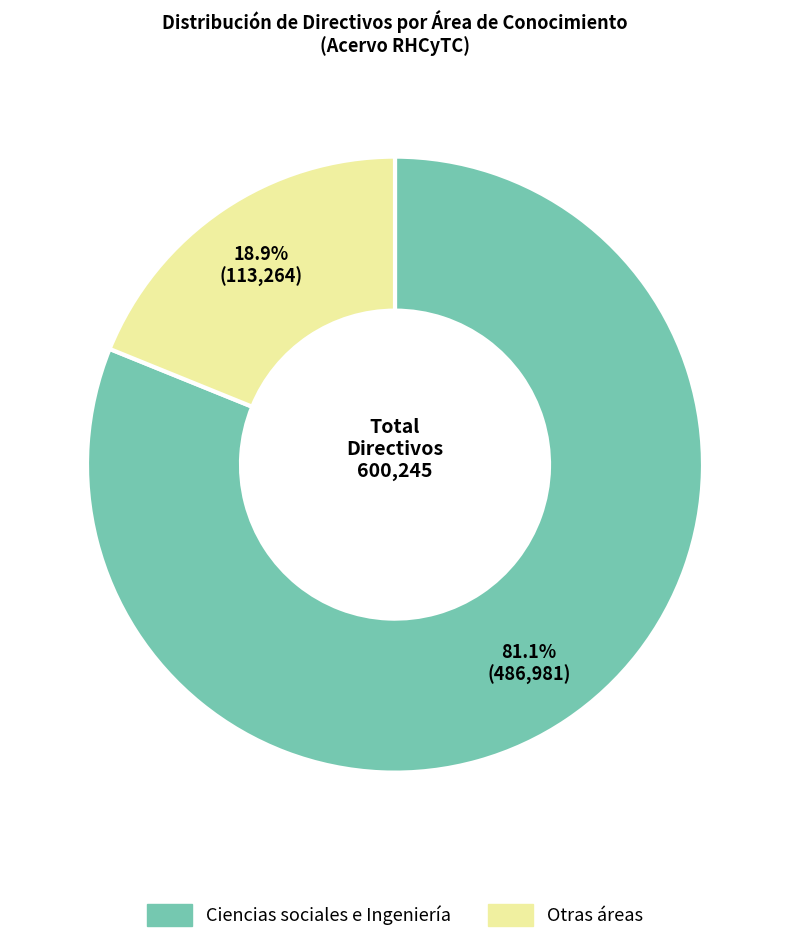

Is there any slice that represents more than half of the pie?

Yes